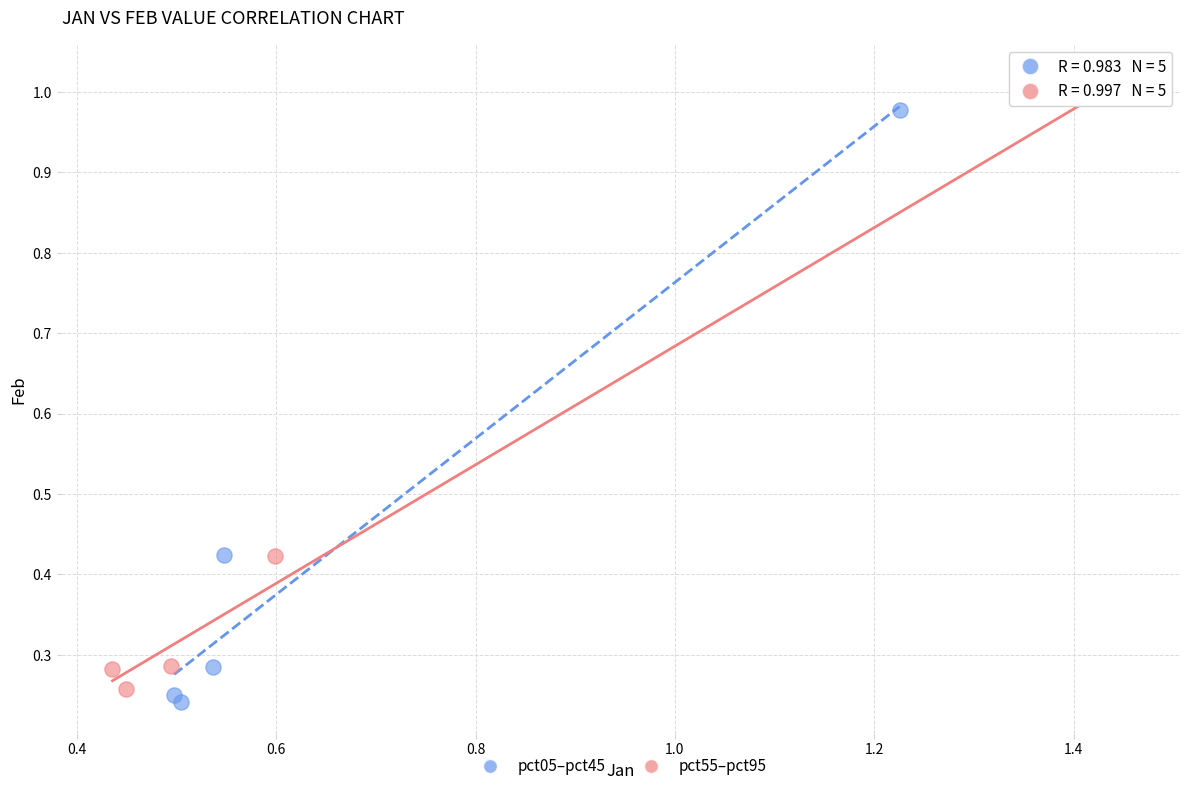

What are all the series names shown in the legend?

pct05–pct45, pct55–pct95